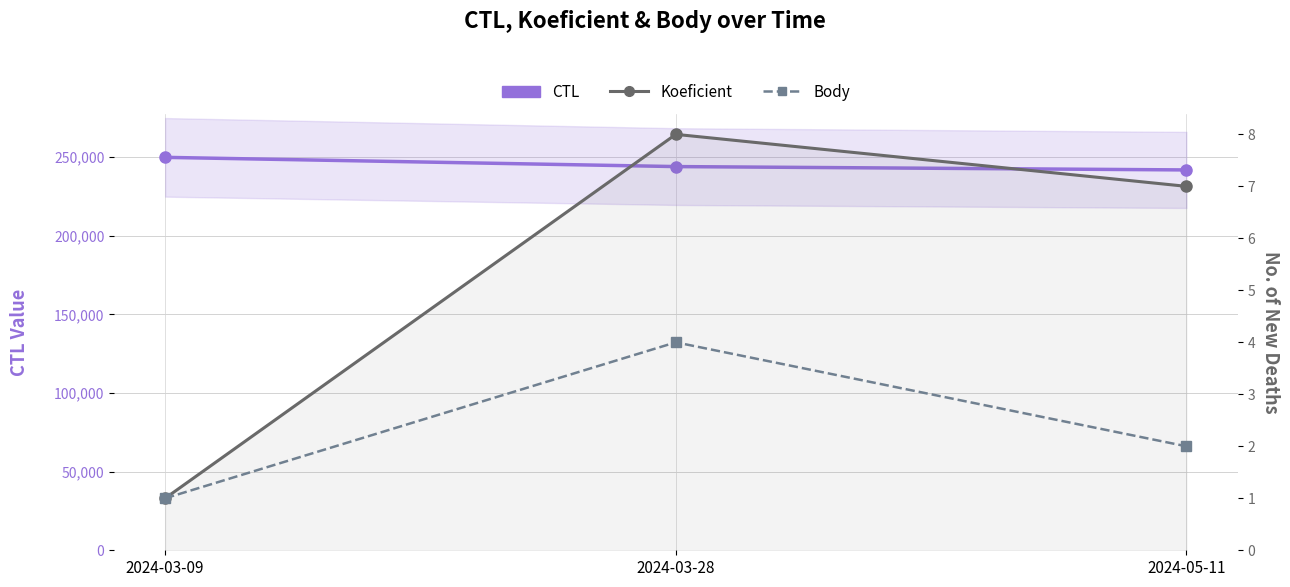

Does the chart have visible grid lines?

Yes